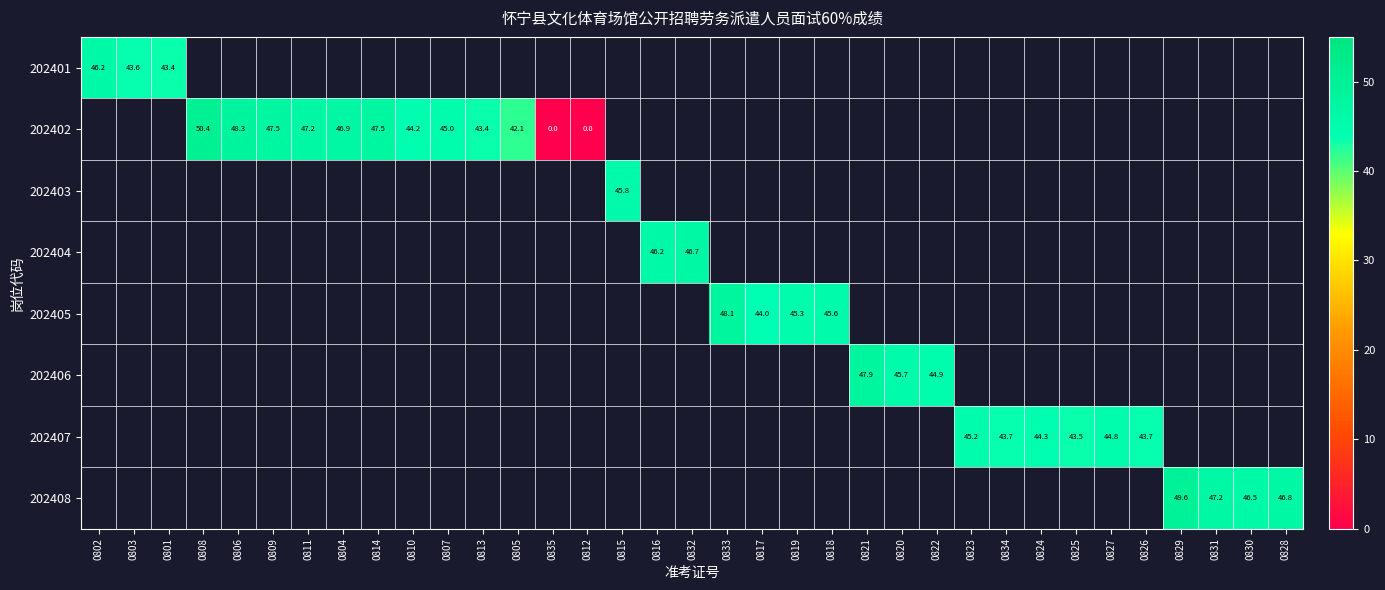

Which has a higher value, 0834 or 0823?

0823